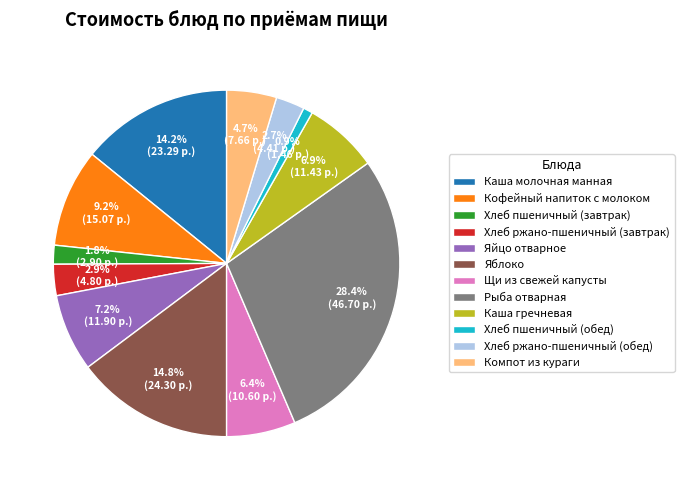

Which category has the biggest portion of the pie?

Рыба отварная